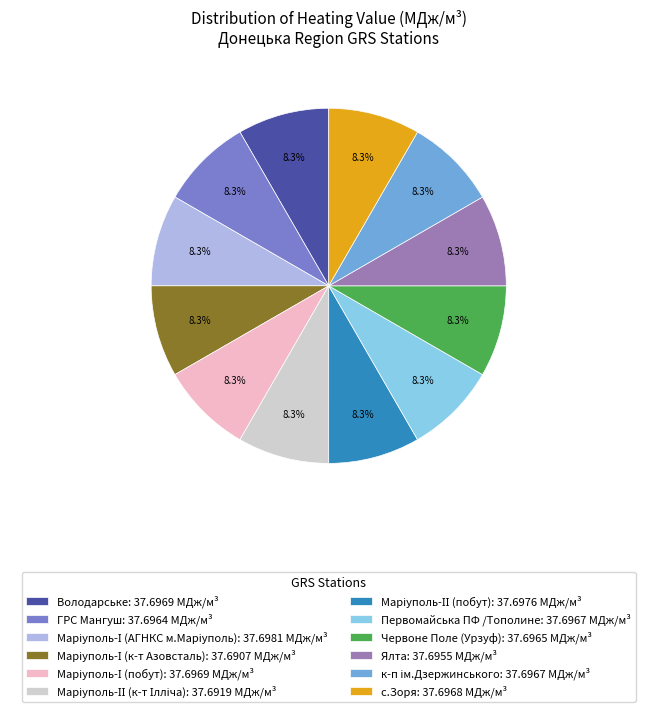

How much of the chart is everything except Ялта: 37.6955 МДж/м³?

91.7%